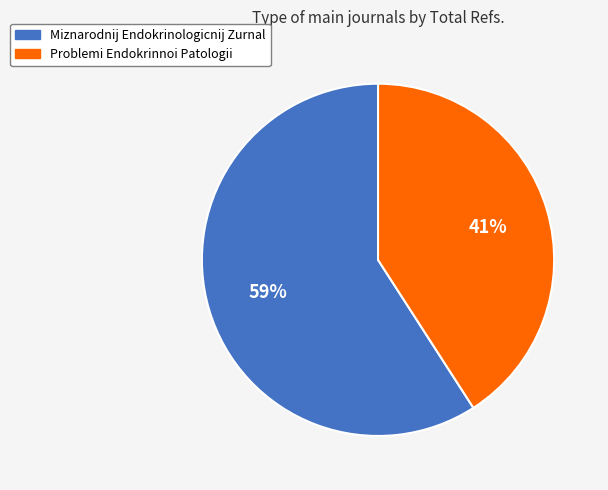

Between Problemi Endokrinnoi Patologii and Miznarodnij Endokrinologicnij Zurnal, which is larger?

Miznarodnij Endokrinologicnij Zurnal